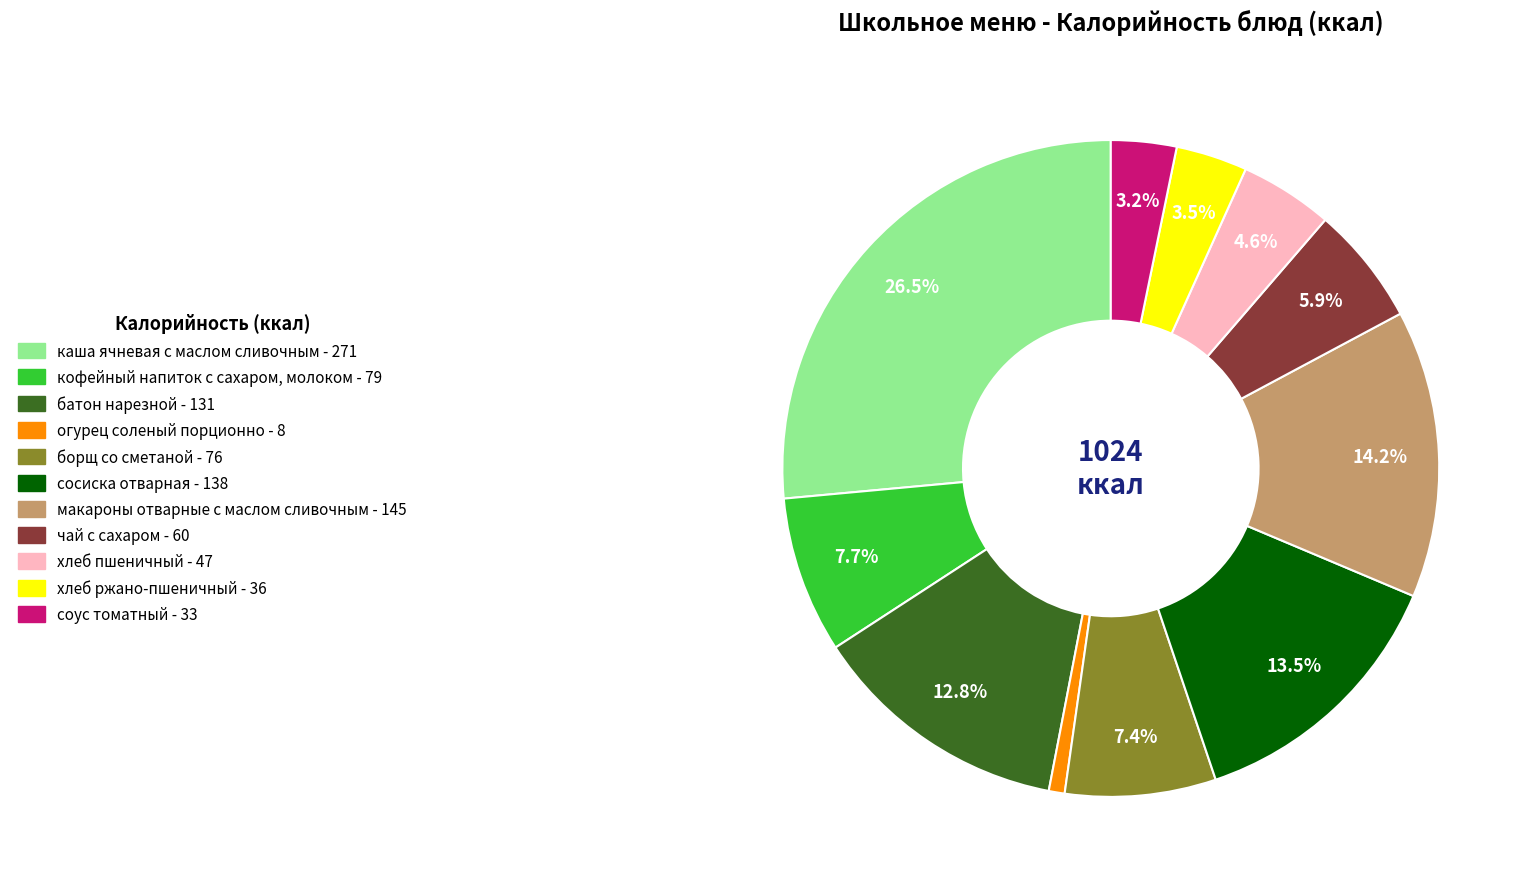

How many segments does this pie chart have?

11